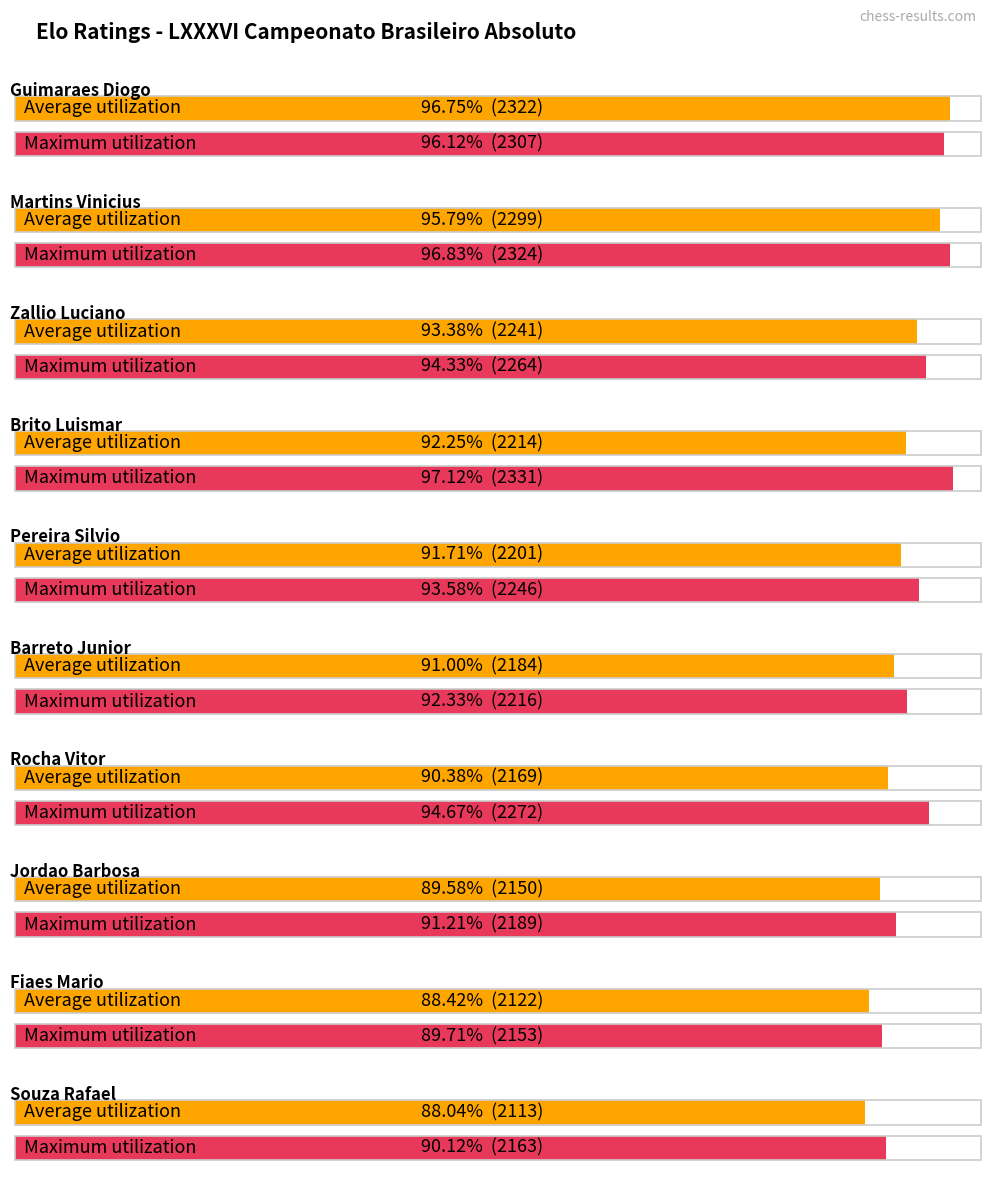

What is the difference between the Maximum utilization values at Guimaraes Diogo and Jordao Barbosa?

118